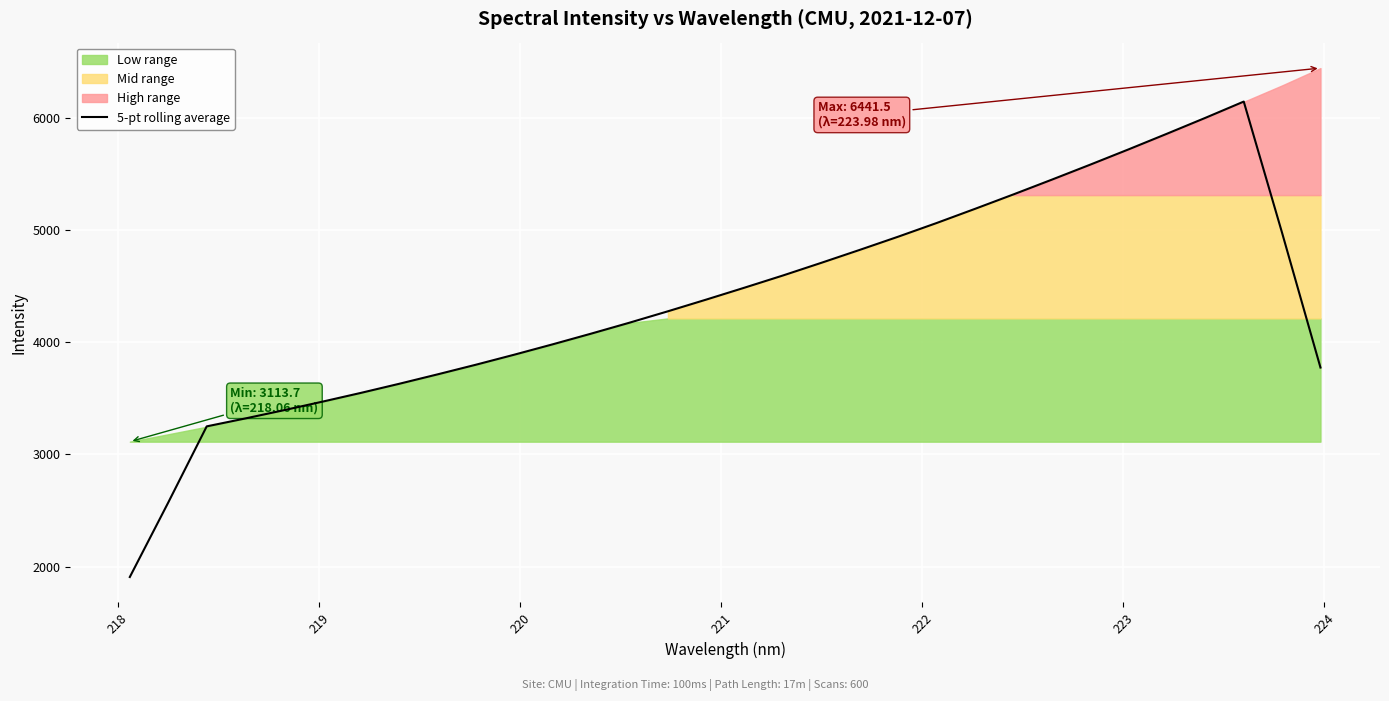

What is the lowest value of the 5-pt rolling average series?

1908.0